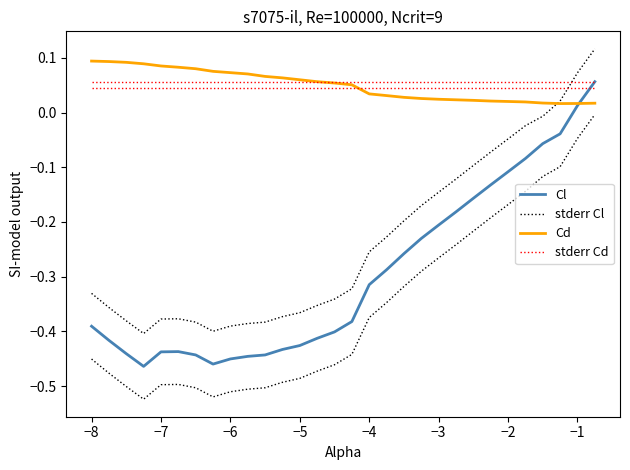

Which series has the largest total across all categories?

stderr Cd